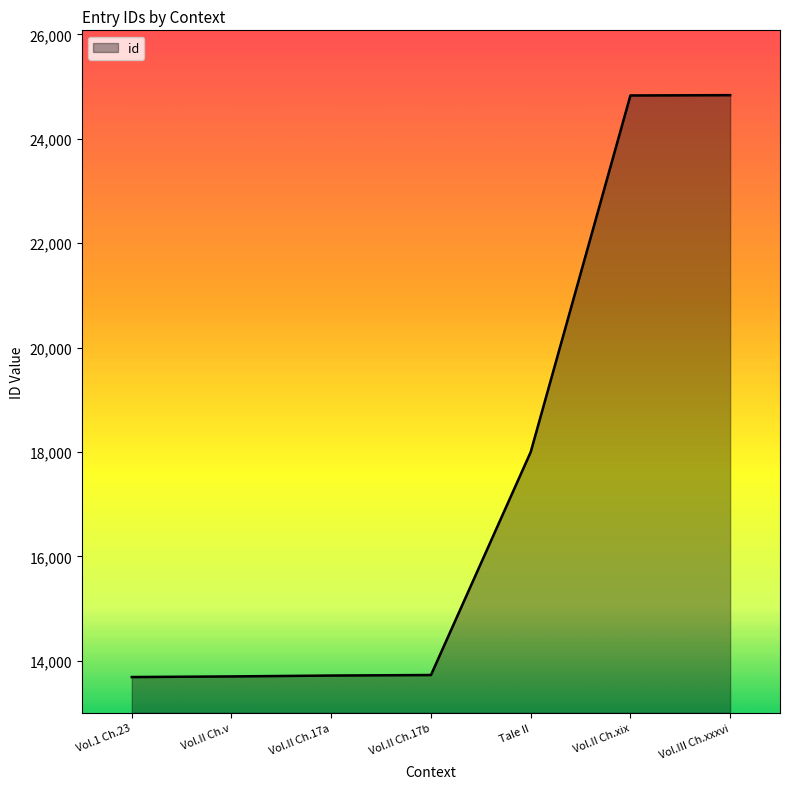

What is the smallest value displayed?

13687